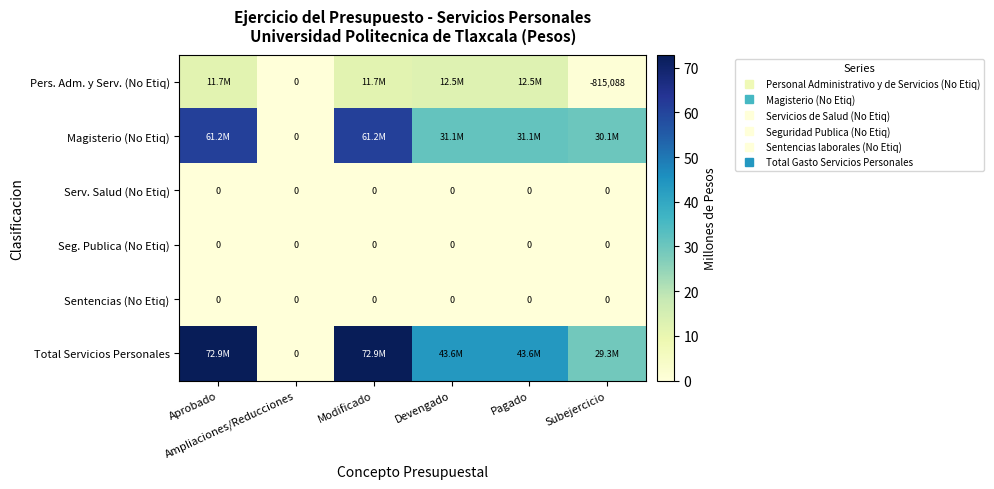

How many positive values does the Total Servicios Personales series have?

5